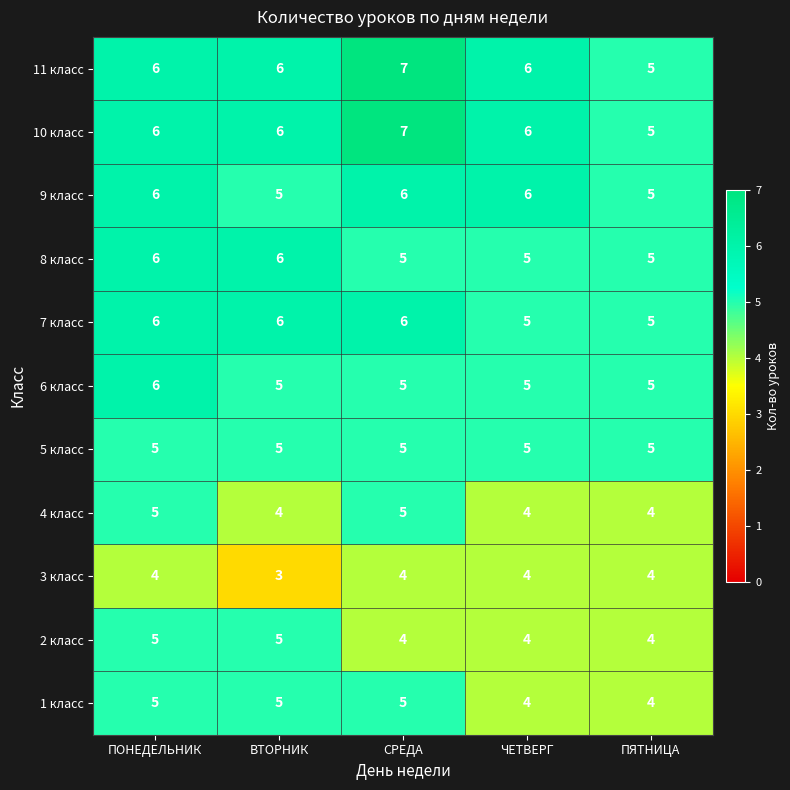

What is the difference between the highest and lowest values at СРЕДА?

3